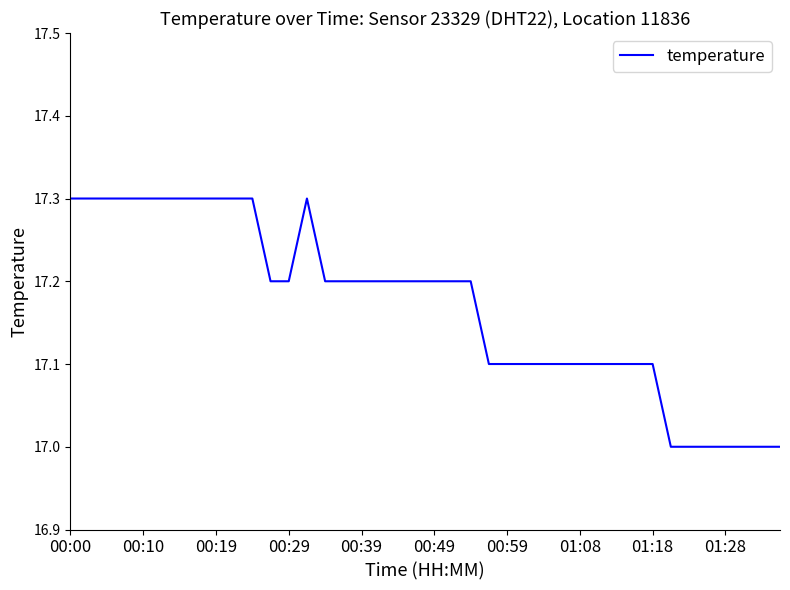

What is the minimum value shown in the chart?

17.0